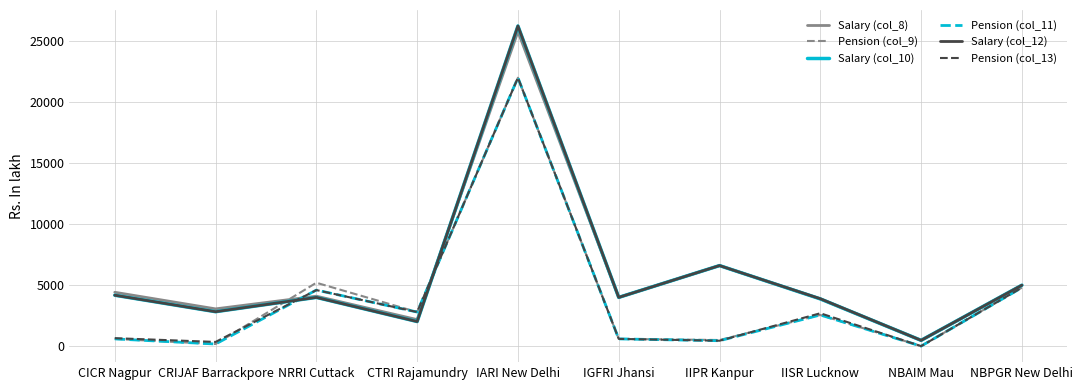

True or false: Pension (col_11) has a value of 2800.0 at CTRI Rajamundry.

True